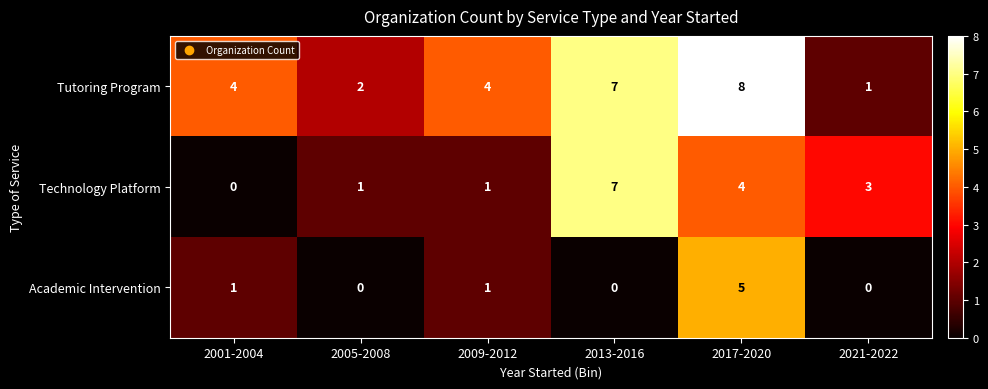

Which category has the highest value in the Academic Intervention series?

2017-2020